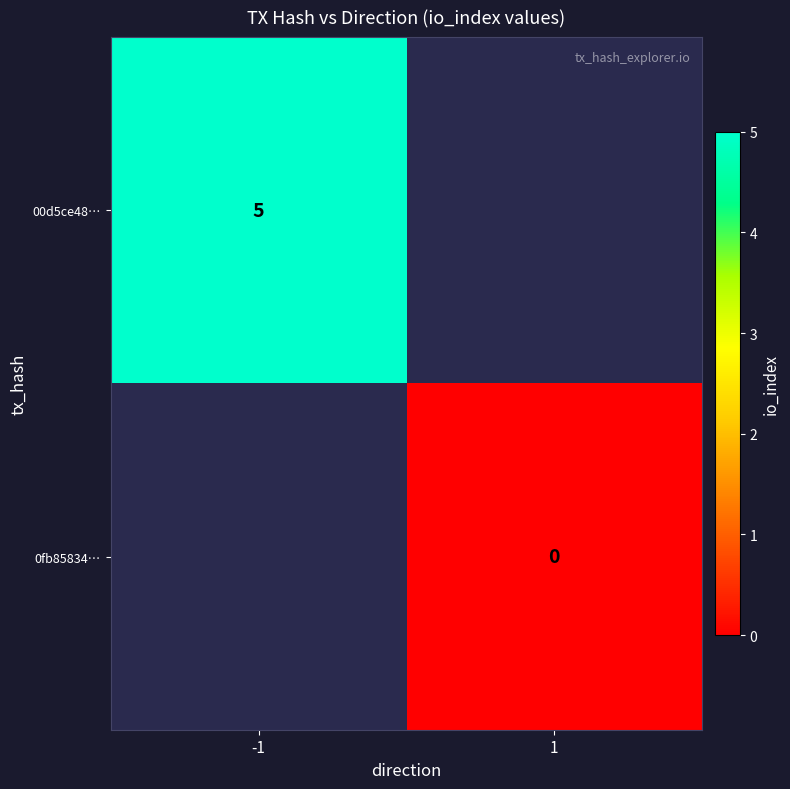

True or false: 00d5ce48… has a value of 7 at -1.

False